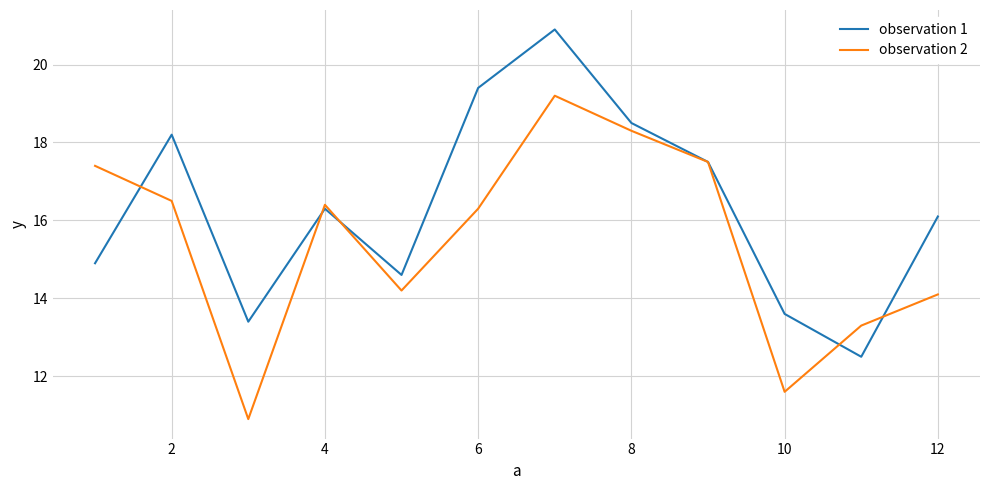

What is the sum of all observation 2 values?

185.7